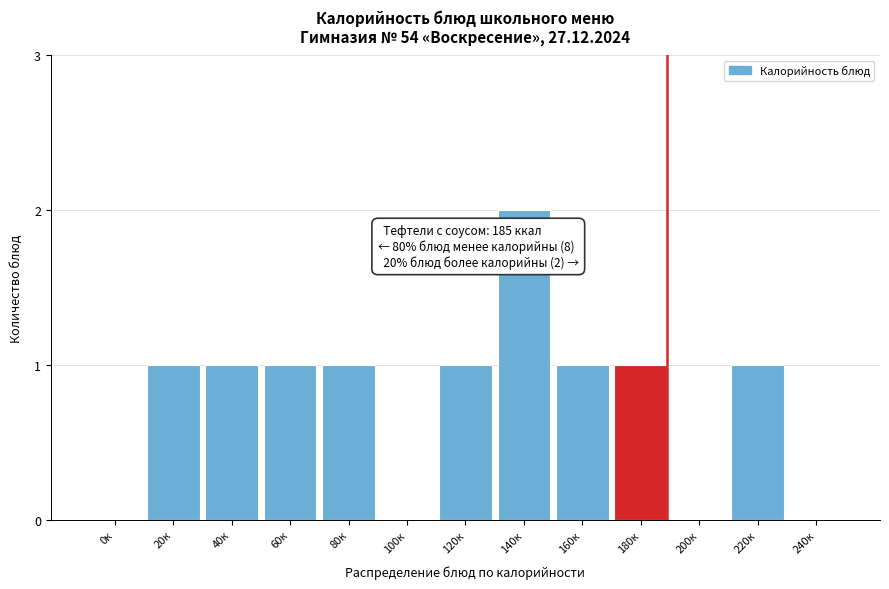

Reading left to right, transcribe all the data shown in this chart.

0к=0	20к=1	40к=1	60к=1	80к=1	100к=0	120к=1	140к=2	160к=1	180к=1	200к=0	220к=1	240к=0